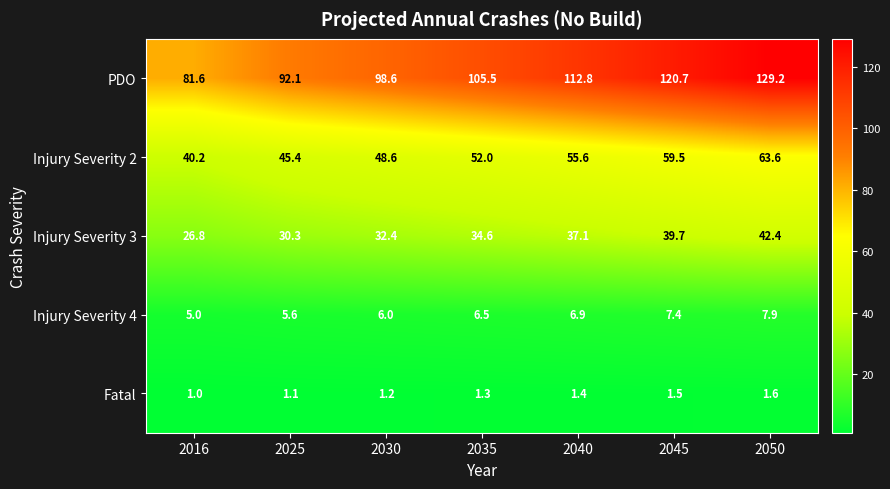

Which series has the largest range (max minus min)?

PDO